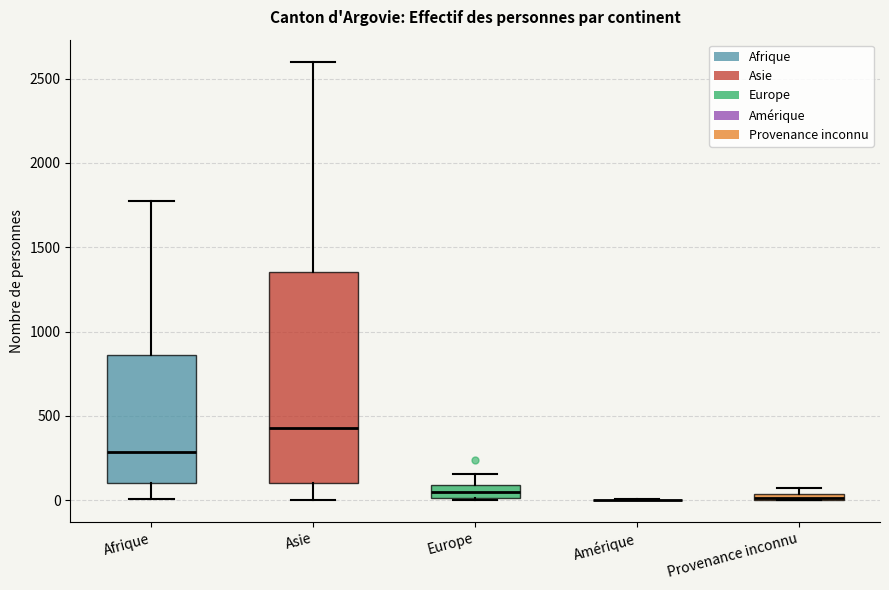

Comparing the boxes themselves (not the whiskers), which one is the tallest?

Asie